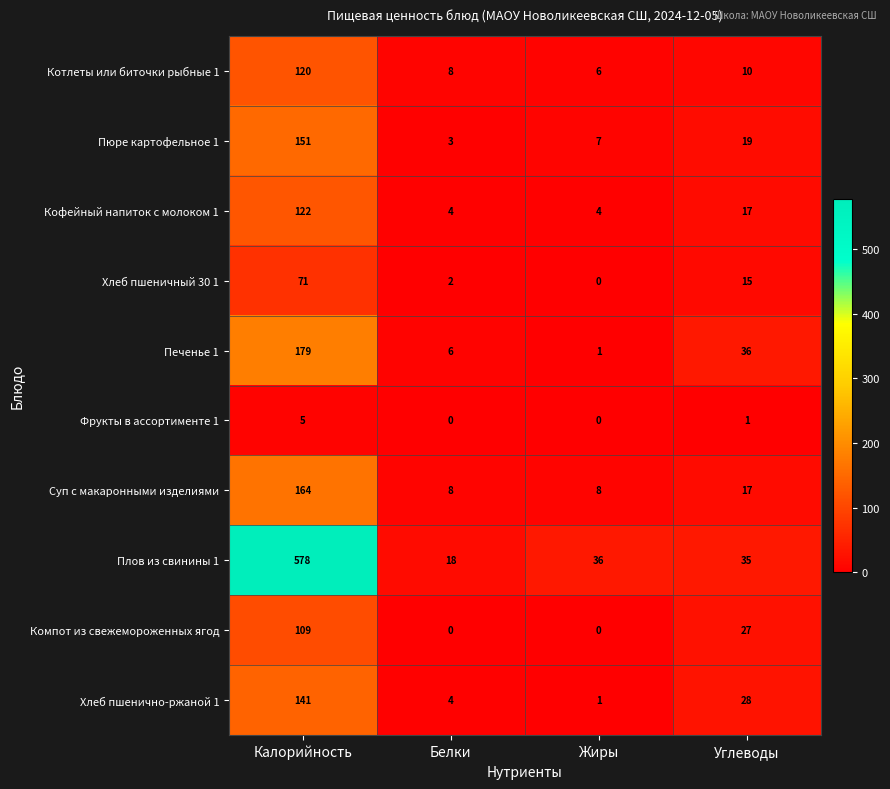

What is the sum of all Хлеб пшенично-ржаной 1 values?

174